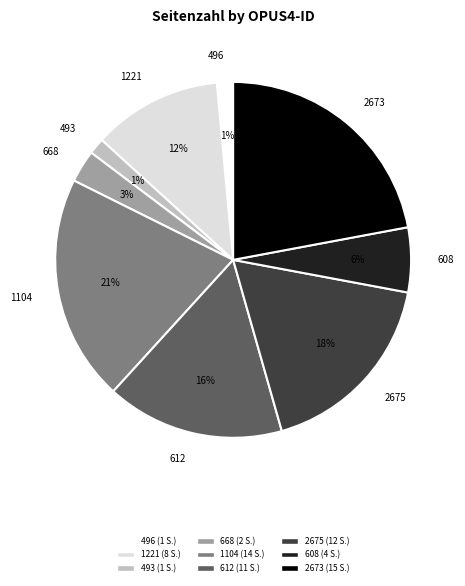

Does 668 account for over 50% of the chart?

No